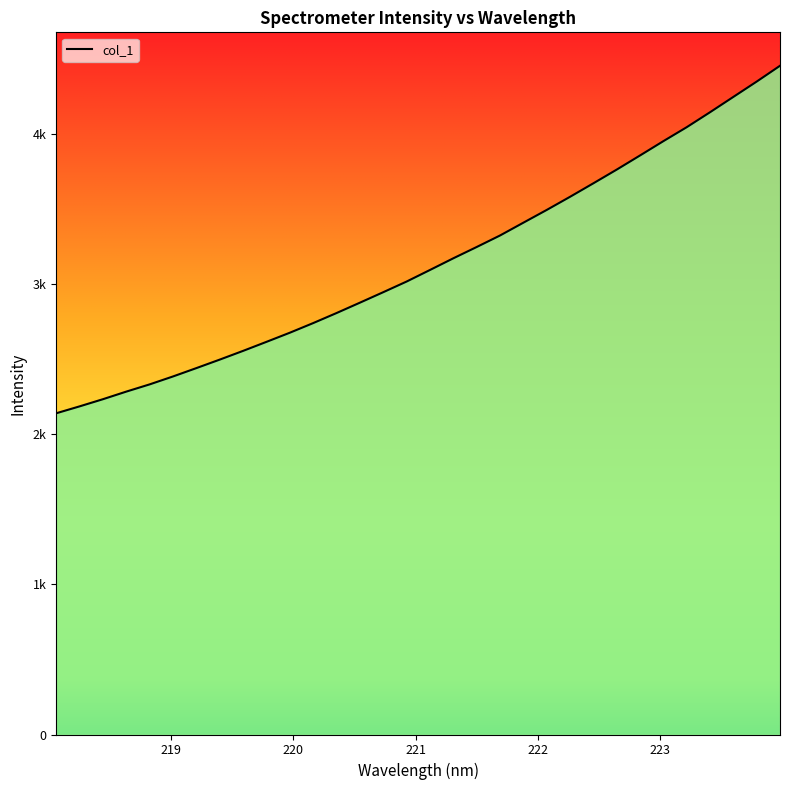

What is the greatest value displayed?

4450.9